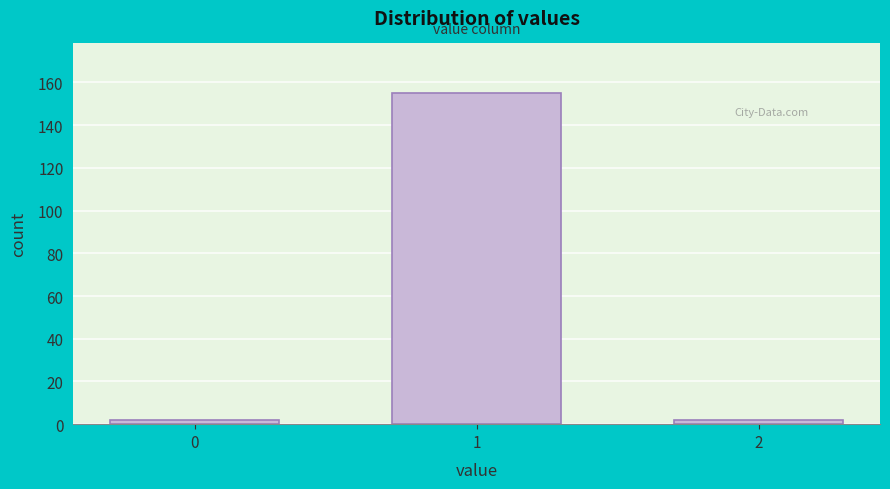

Reading left to right, list all the values displayed in this chart.

2	155	2